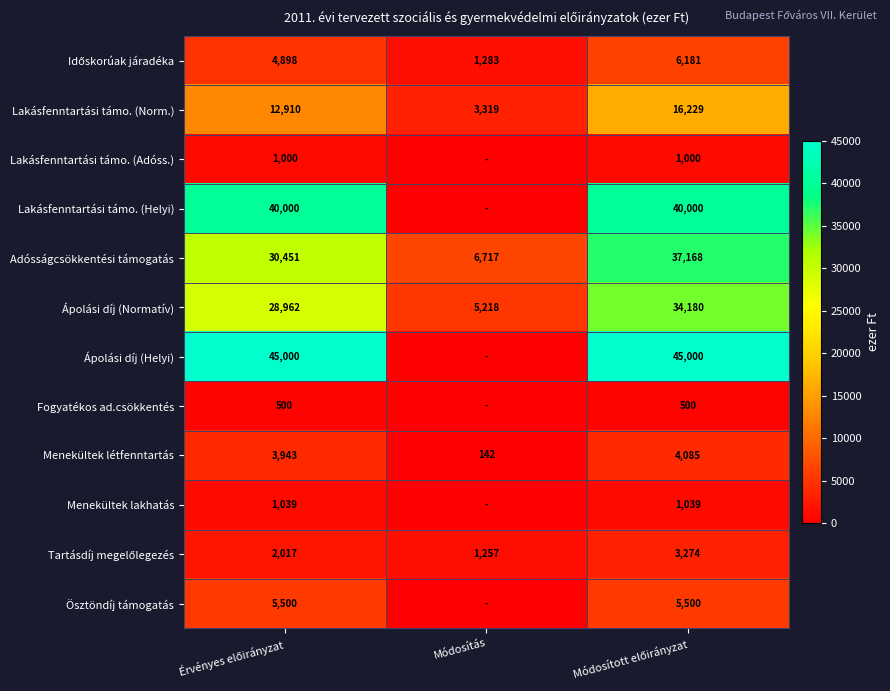

What is the difference between the maximum and minimum values in the Adósságcsökkentési támogatás series?

30451